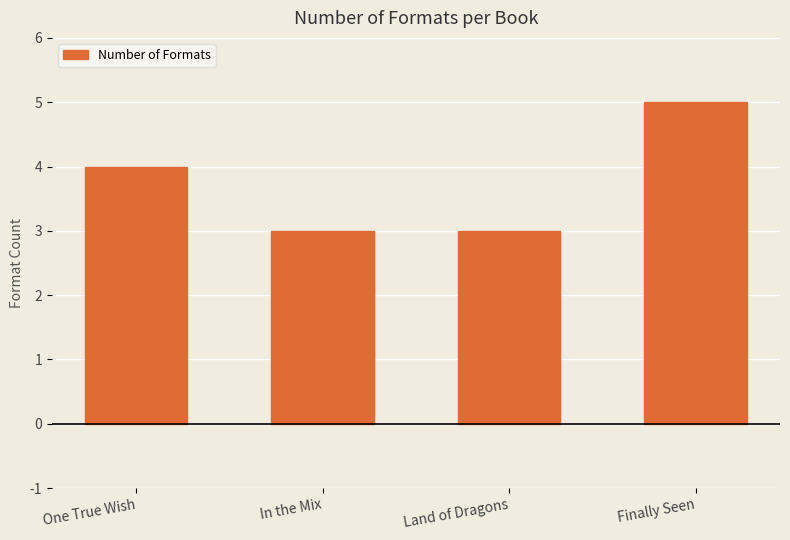

What is the difference between the values at Land of Dragons and Finally Seen?

2